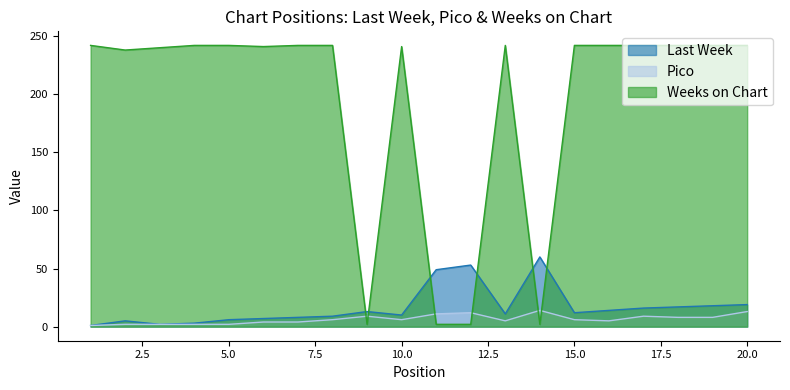

True or false: Pico and Last Week intersect in this chart.

False